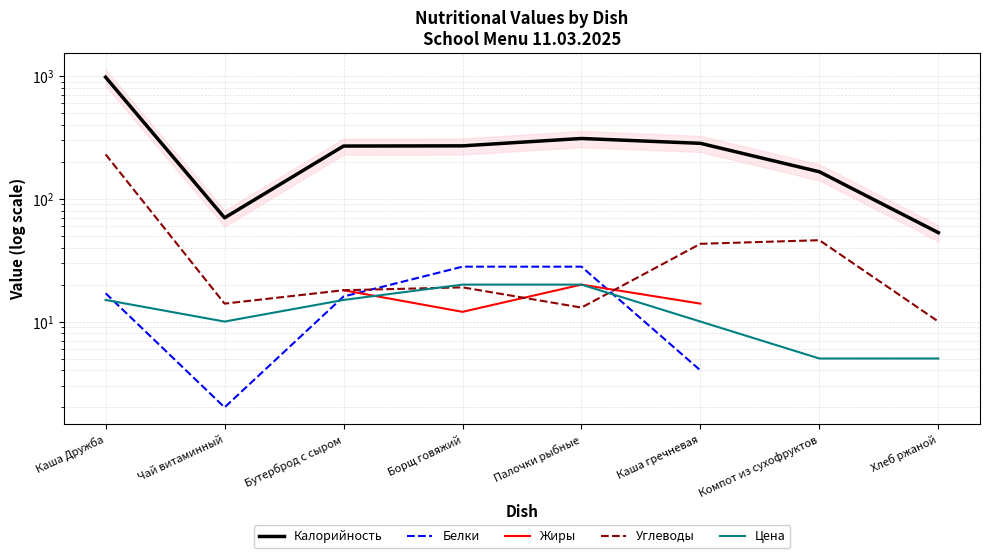

What is the value of the Калорийность point at the 1st from the left?

979.0